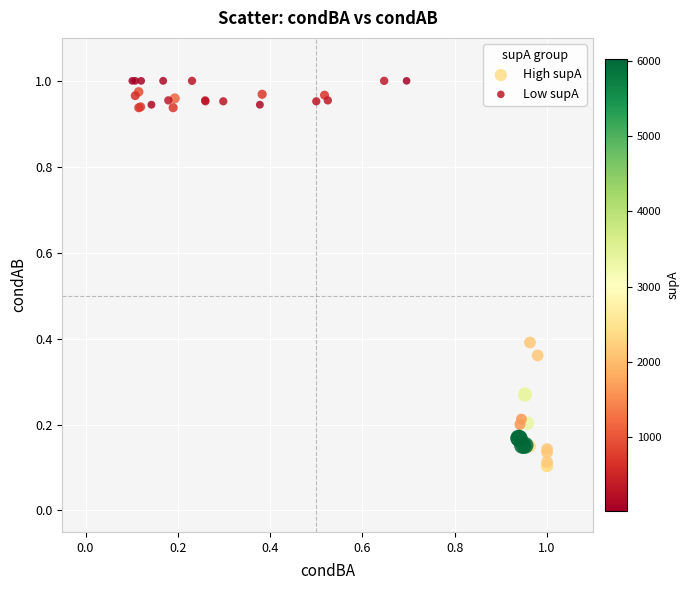

Which series contains the lowest Y value?

High supA